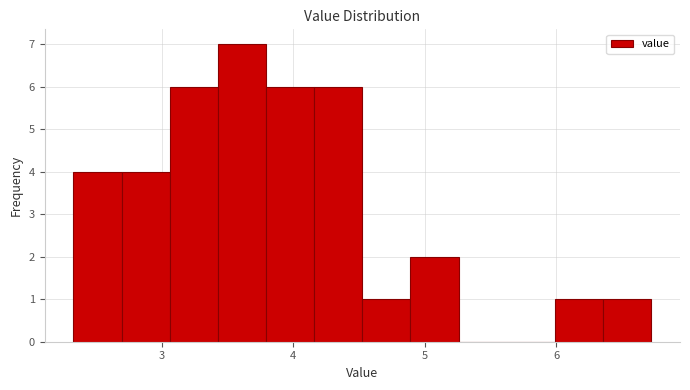

Around what value on the x-axis is the tallest bar? Give the approximate position of its centre, as read against the axis.

3.6